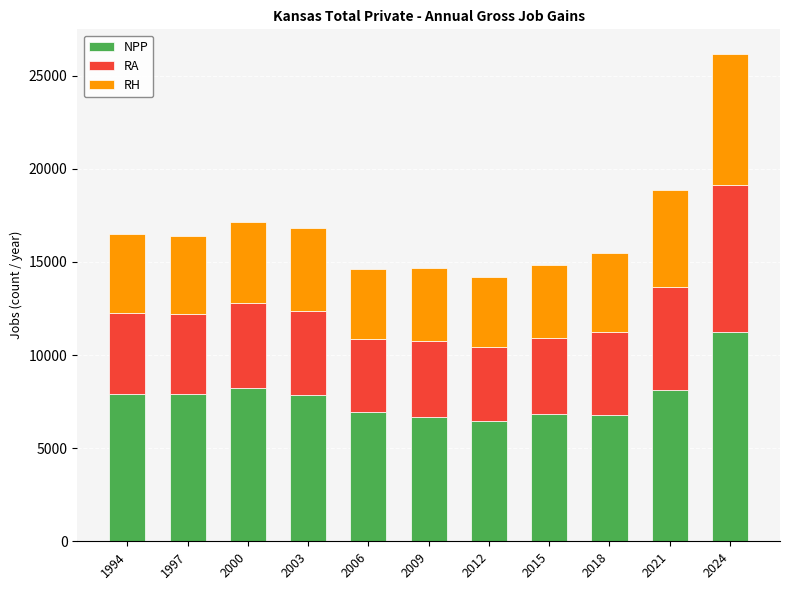

What are all the series names shown in the legend?

NPP, RA, RH